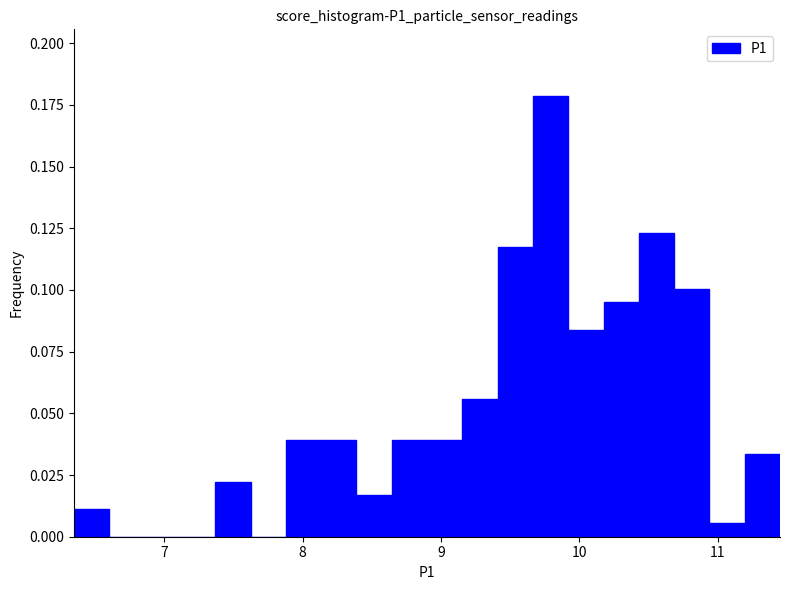

Around what value on the x-axis is the tallest bar? Give the approximate position of its centre, as read against the axis.

9.8